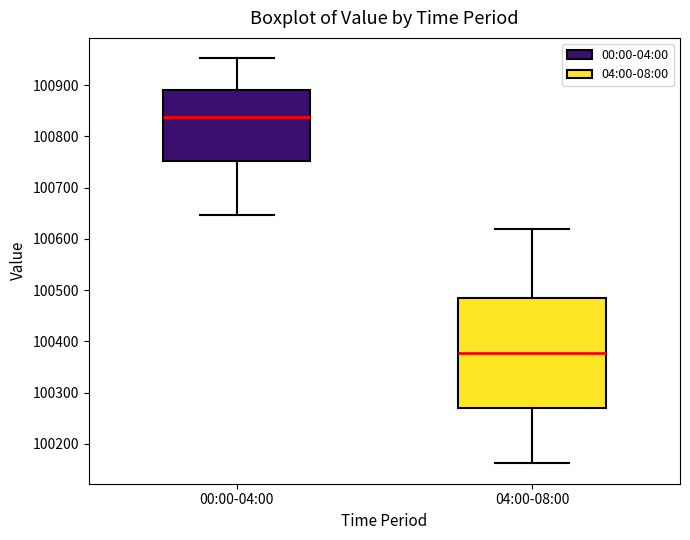

Which box has the highest median line?

00:00-04:00